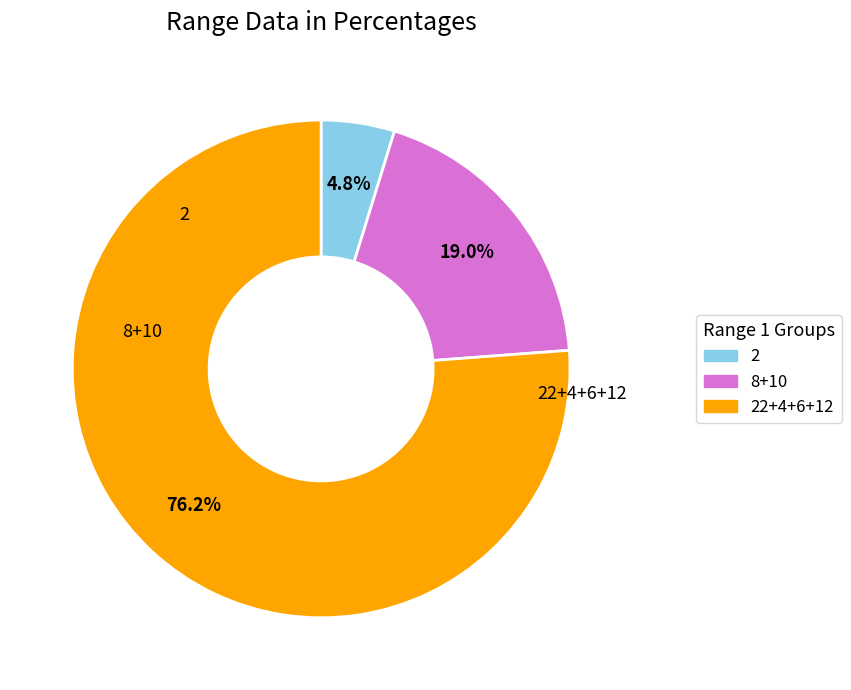

Does any single category account for the majority?

Yes